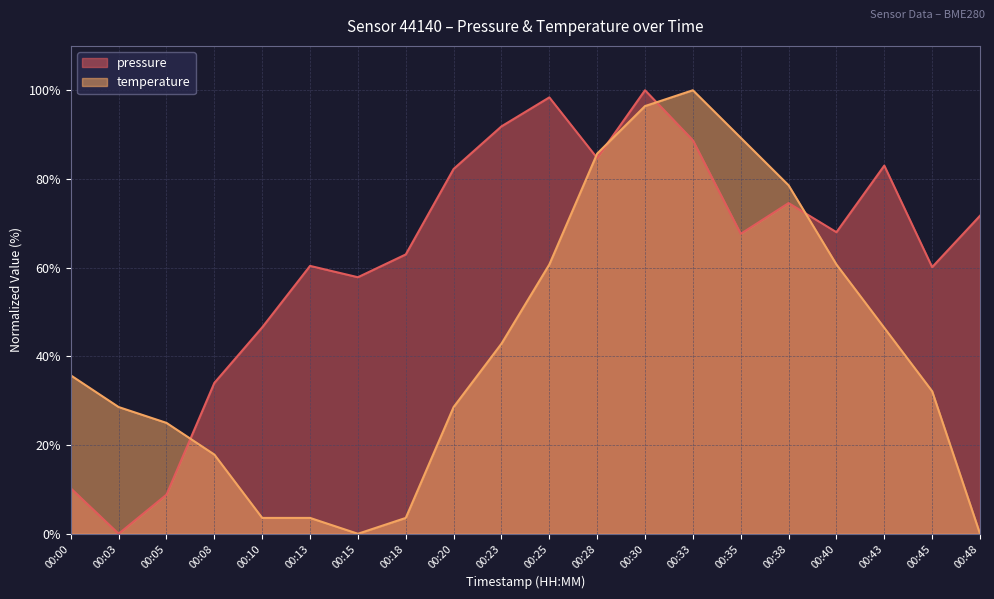

How many data points does each series have?

20